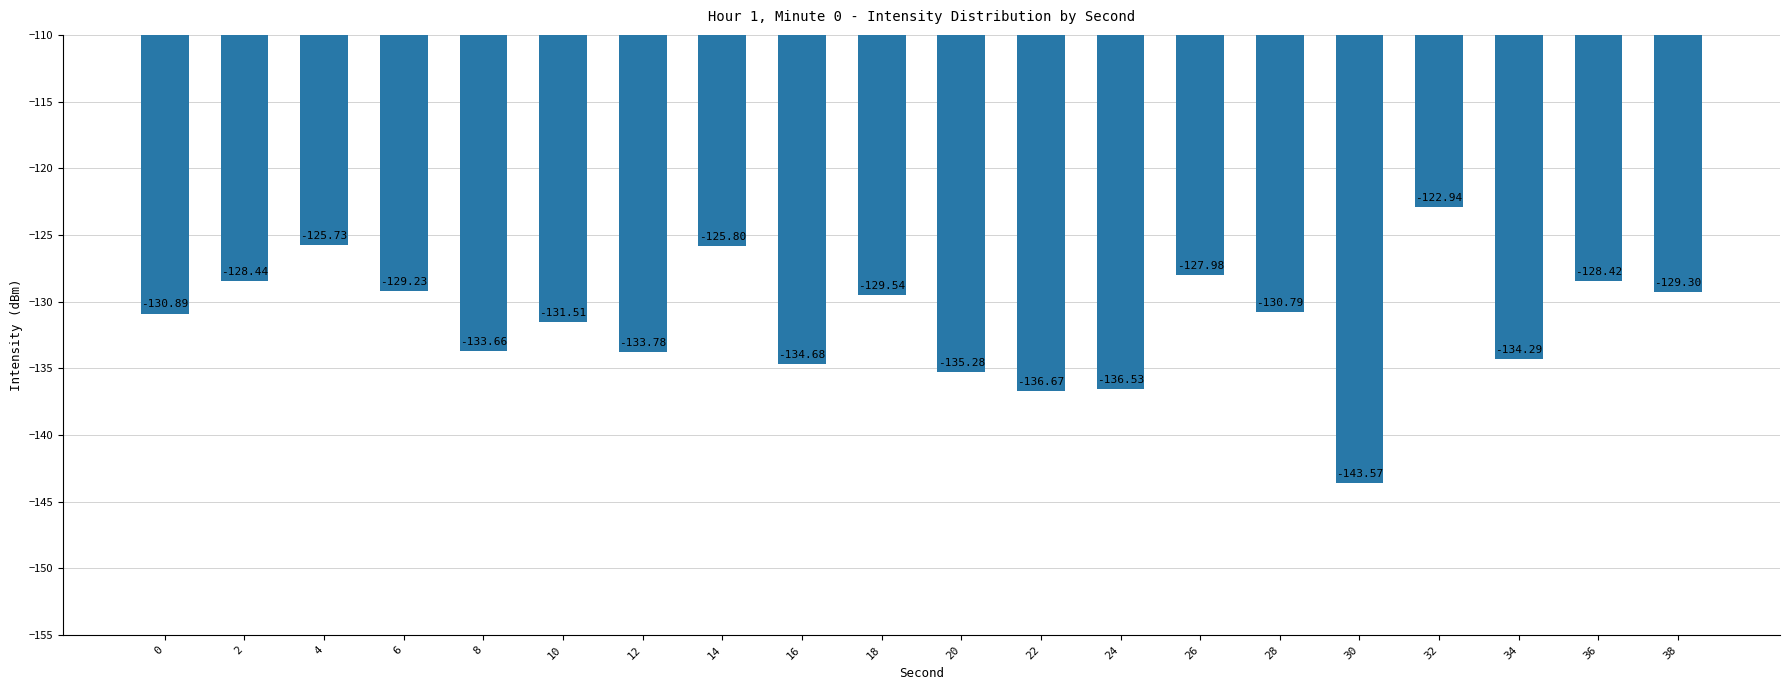

Reading left to right, list all the values displayed in this chart.

-130.9	-128.4	-125.7	-129.2	-133.7	-131.5	-133.8	-125.8	-134.7	-129.5	-135.3	-136.7	-136.5	-128.0	-130.8	-143.6	-122.9	-134.3	-128.4	-129.3